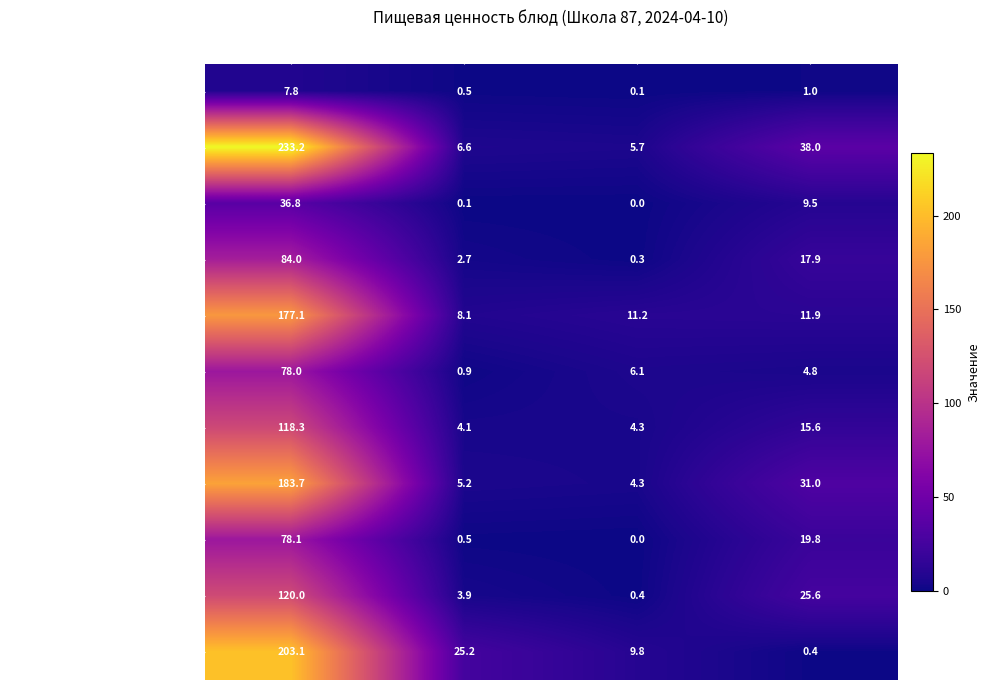

True or false: Суп картофельный has a value of 4.3 at Жиры.

True